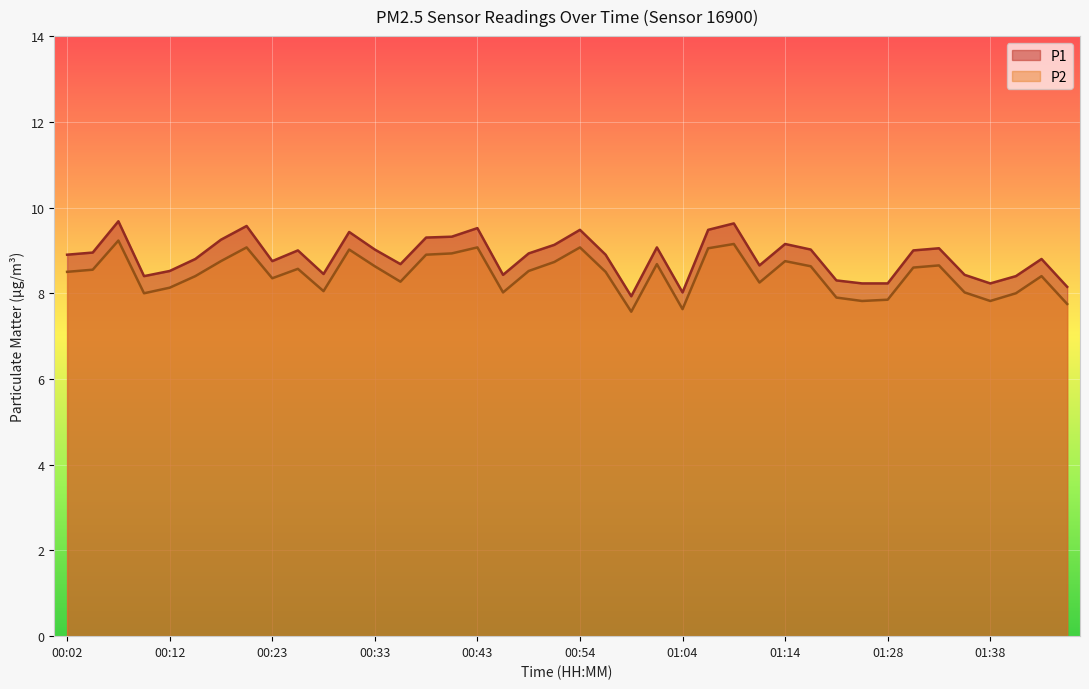

At 00:25, list the series in order from smallest to largest.

P2, P1